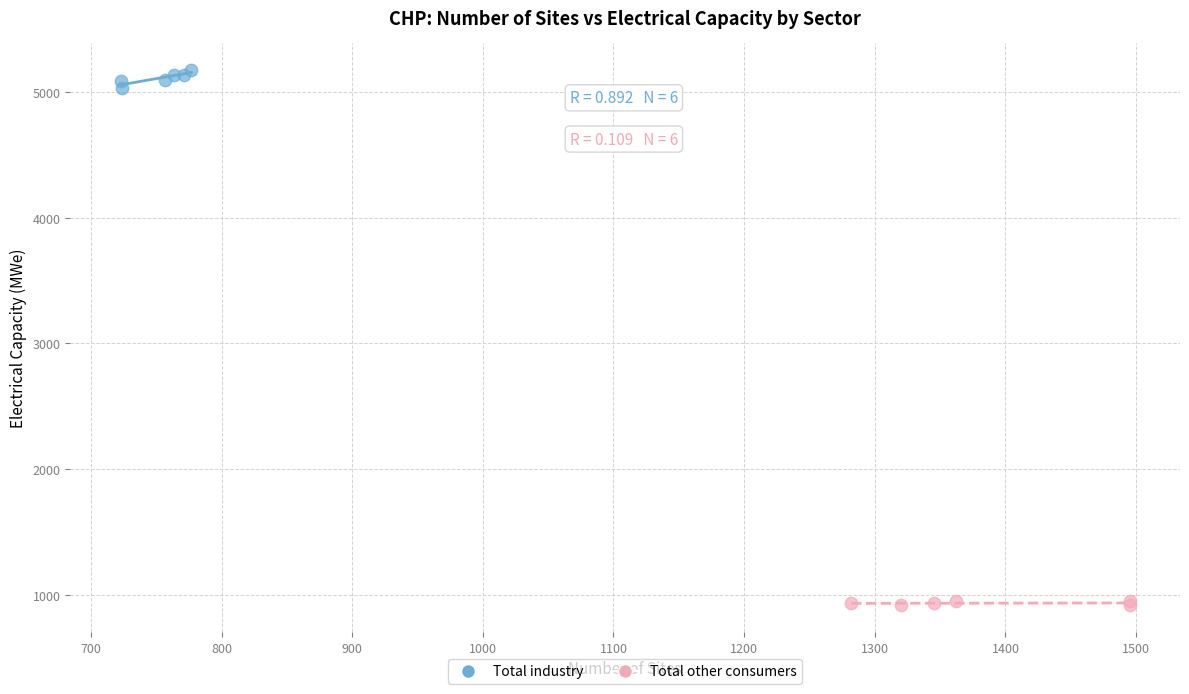

Which series contains the highest Y value?

Total industry